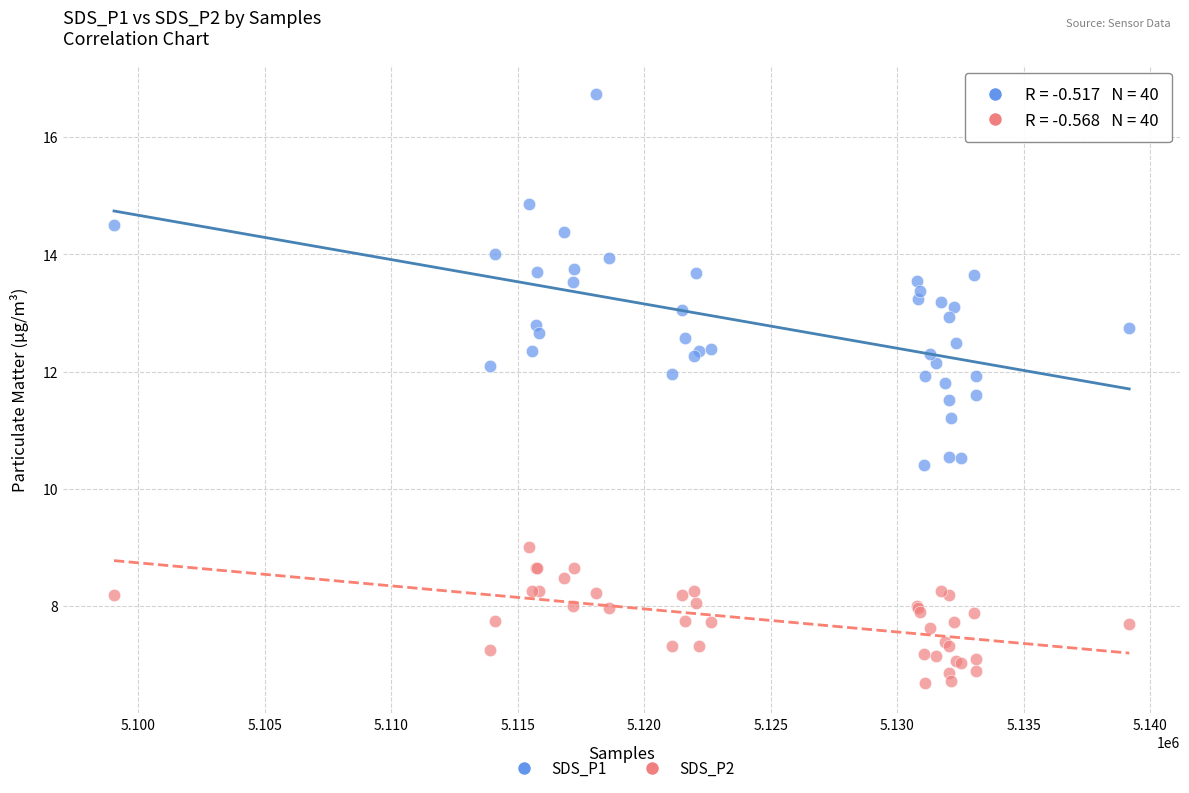

Which series contains the lowest Y value?

SDS_P2